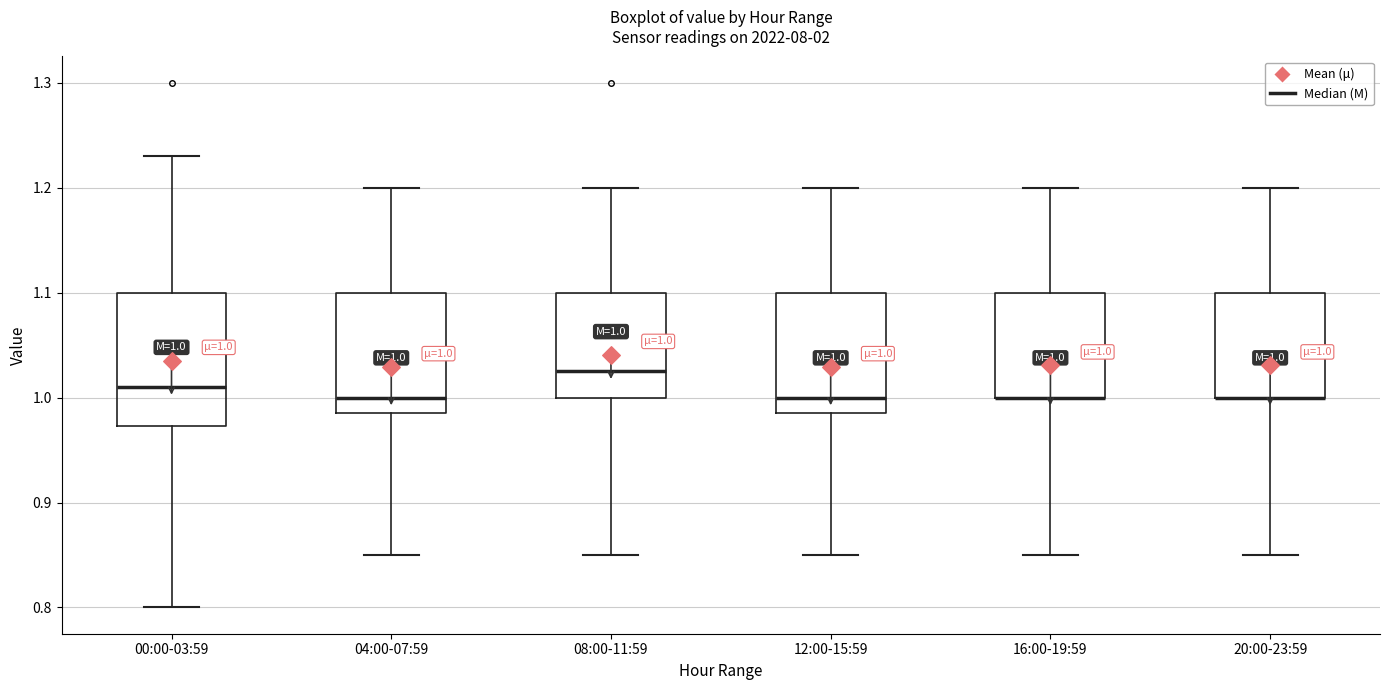

Comparing the boxes themselves (not the whiskers), which one is the tallest?

00:00-03:59